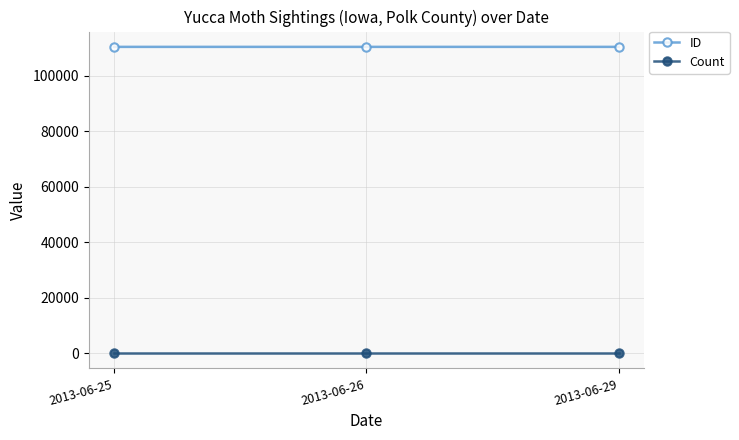

What is the sum of all ID values?

331275